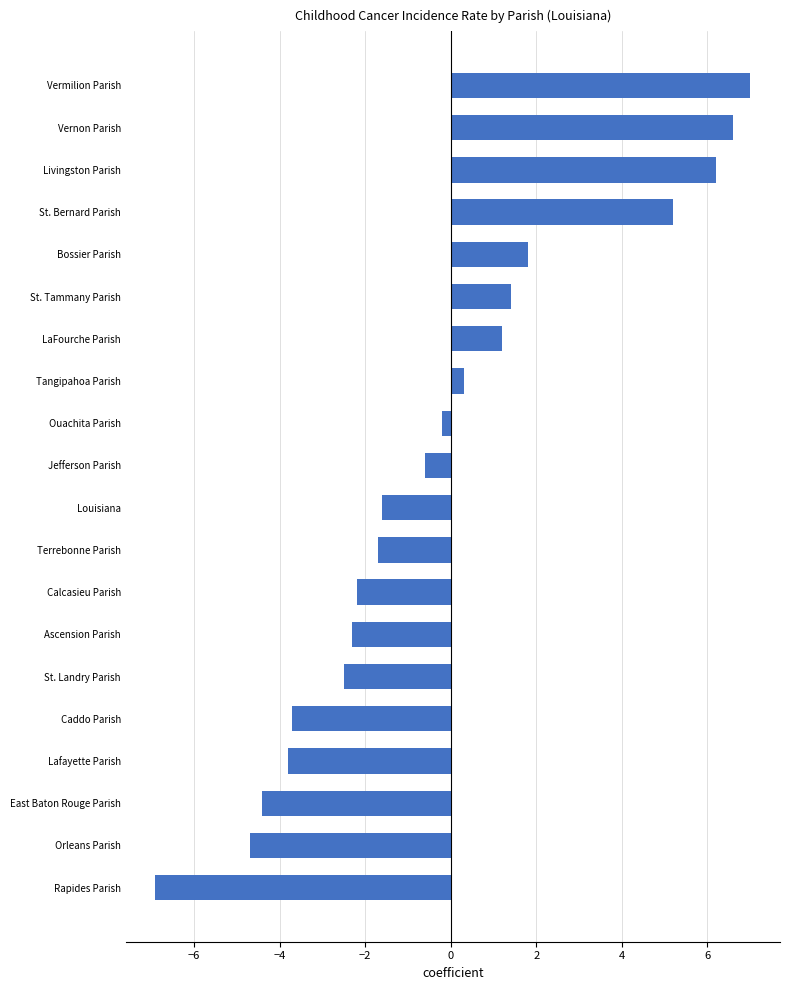

Does the chart contain any negative values?

Yes